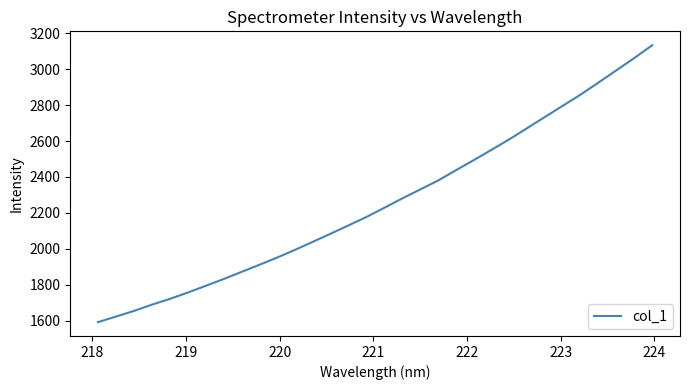

What is the minimum value shown in the chart?

1592.0